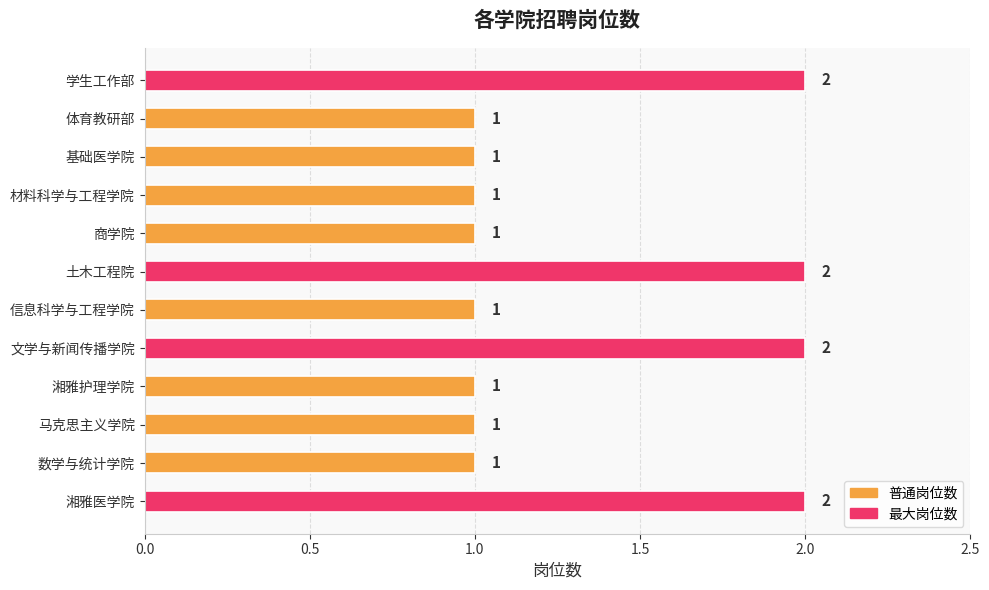

Reading bottom to top, transcribe all the data shown in this chart.

湘雅医学院=2	数学与统计学院=1	马克思主义学院=1	湘雅护理学院=1	文学与新闻传播学院=2	信息科学与工程学院=1	土木工程院=2	商学院=1	材料科学与工程学院=1	基础医学院=1	体育教研部=1	学生工作部=2